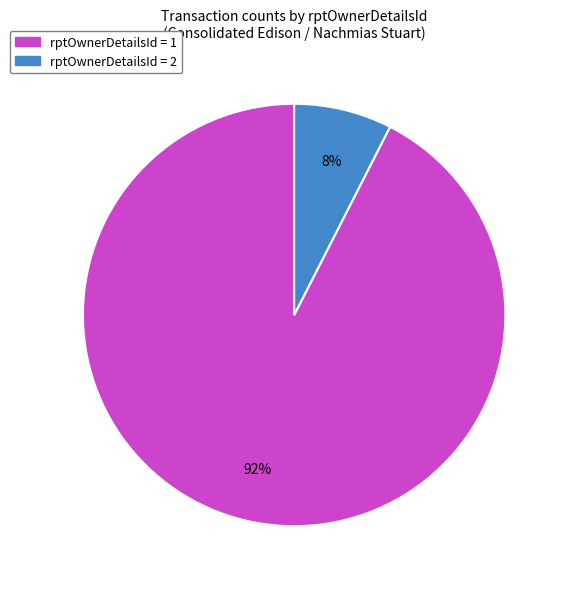

Which category has the smallest portion of the pie?

rptOwnerDetailsId = 2